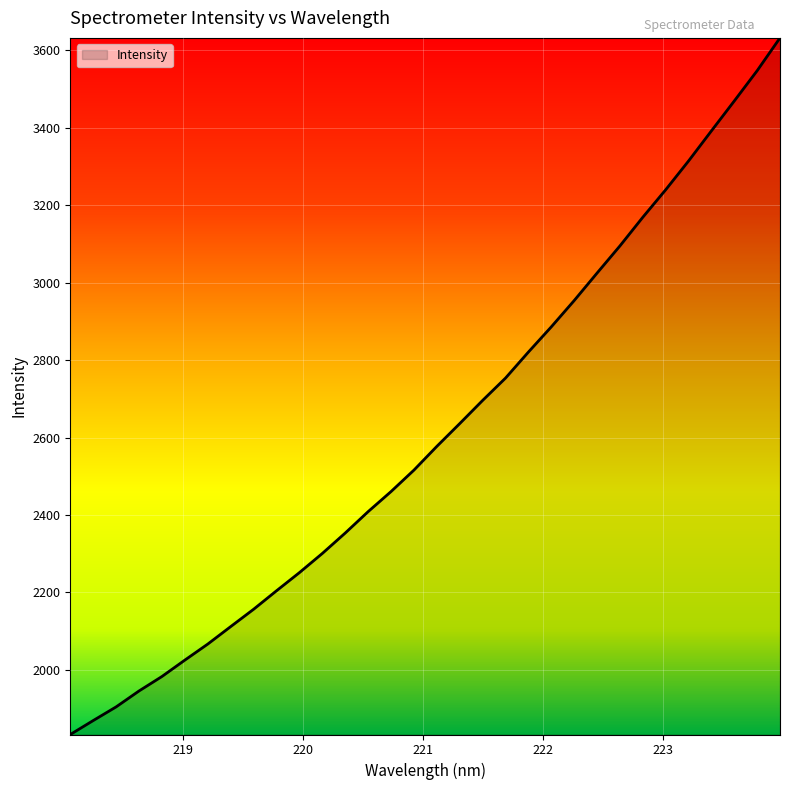

What is the smallest value displayed?

1832.7